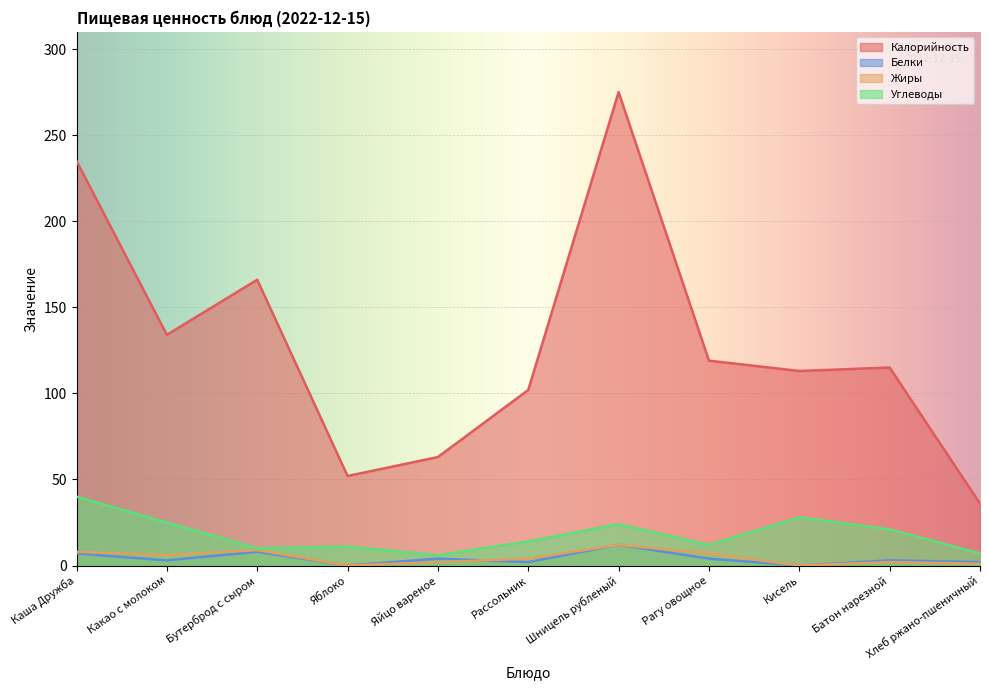

What is the difference between the maximum and minimum values in the Калорийность series?

239